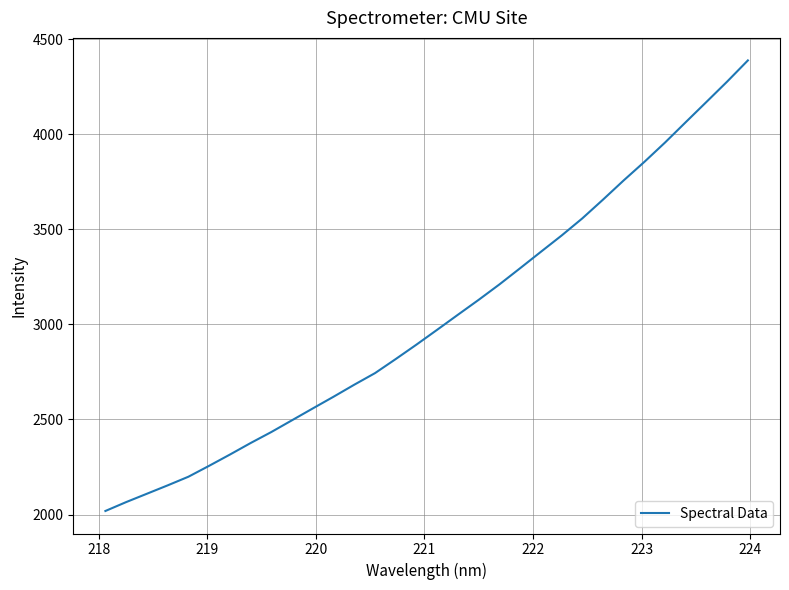

Count the number of categories in the chart.

32